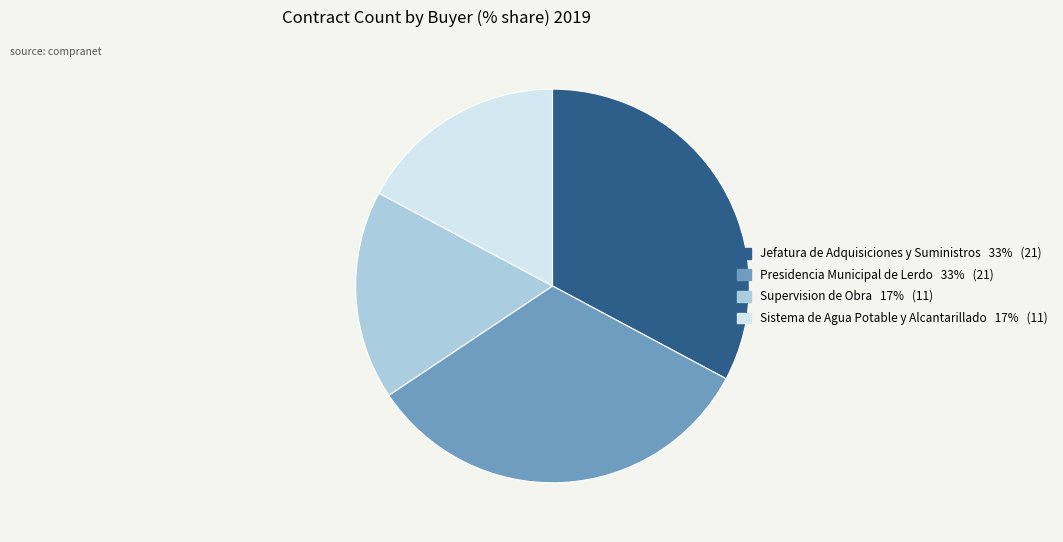

Does Jefatura de Adquisiciones y Suministros represent more than half of the total?

No